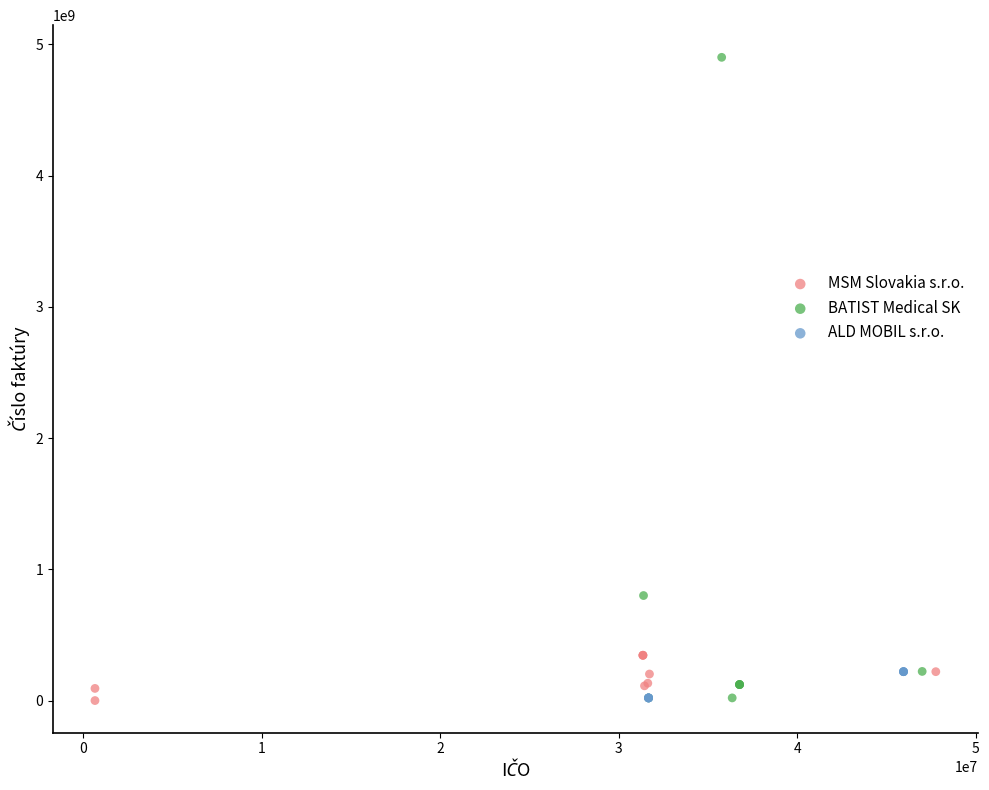

Which series reaches the maximum Y coordinate?

BATIST Medical SK